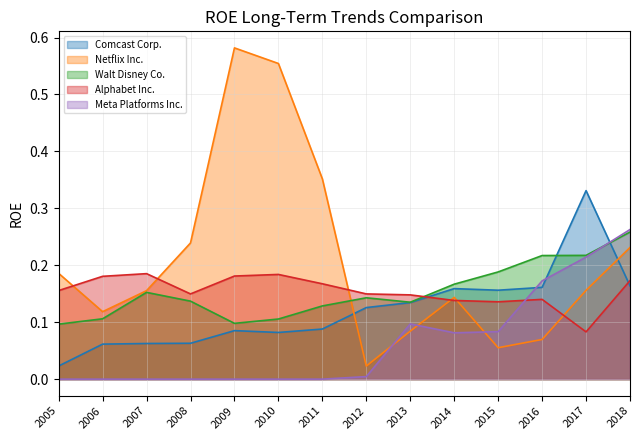

The Netflix Inc. series shows 0.6 at 2010. True or false?

True